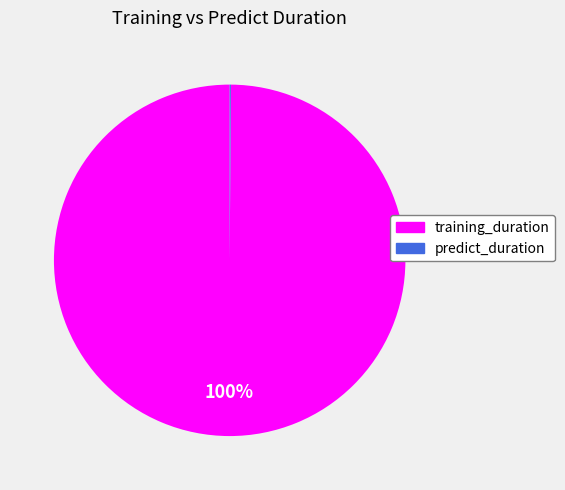

The training_duration slice represents 100% of the pie. True or false?

True